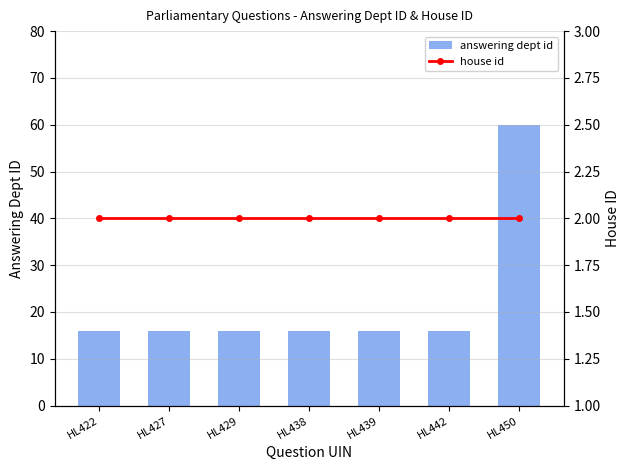

Where is answering dept id nearest to the value 38?

HL422